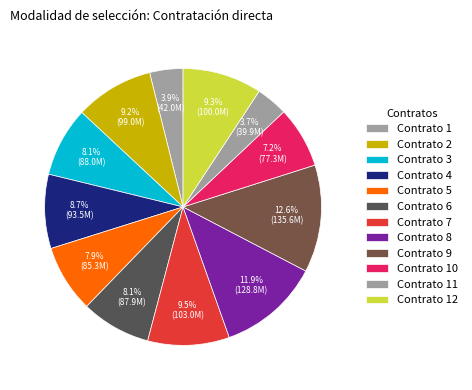

To the nearest percent, what portion does Contrato 11 represent?

4%